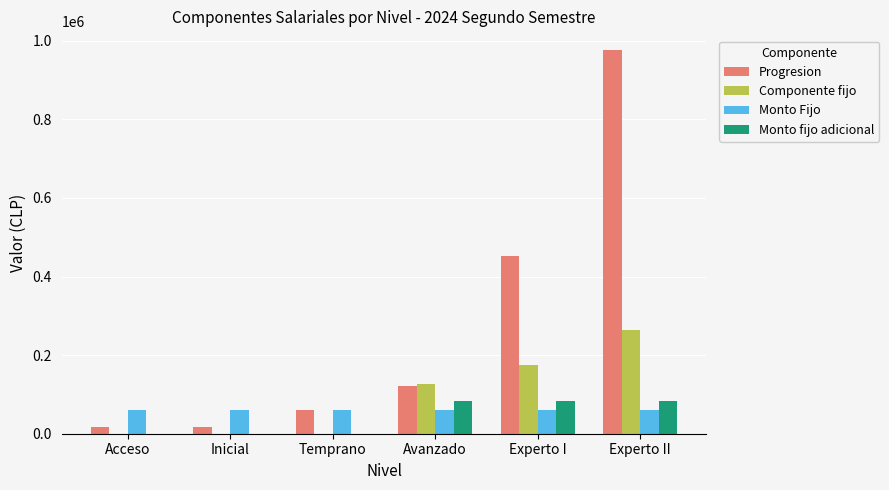

What is the sum of the Componente fijo values at Temprano and Experto I?

174236